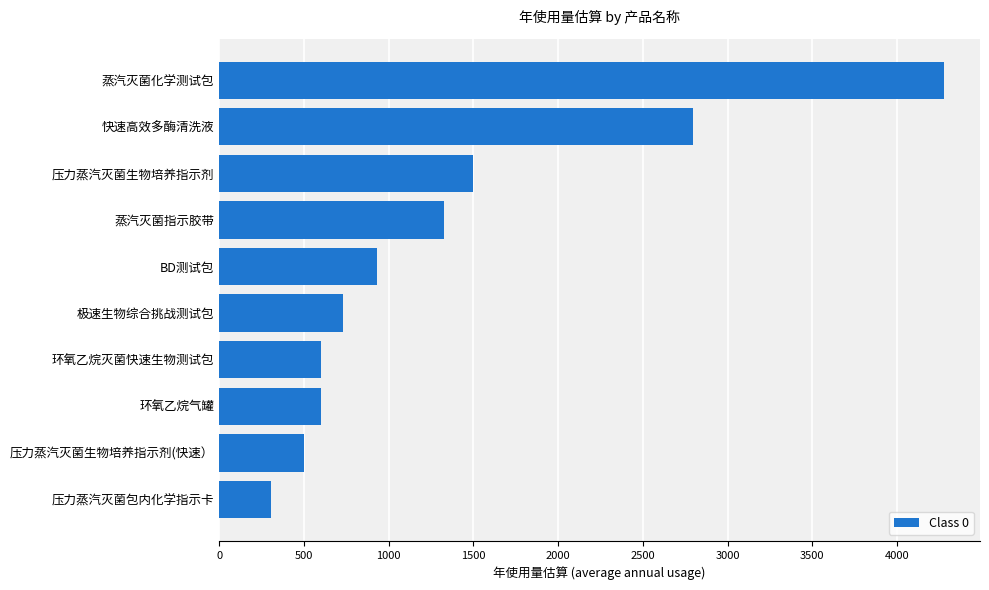

Count the number of data series in this chart.

1